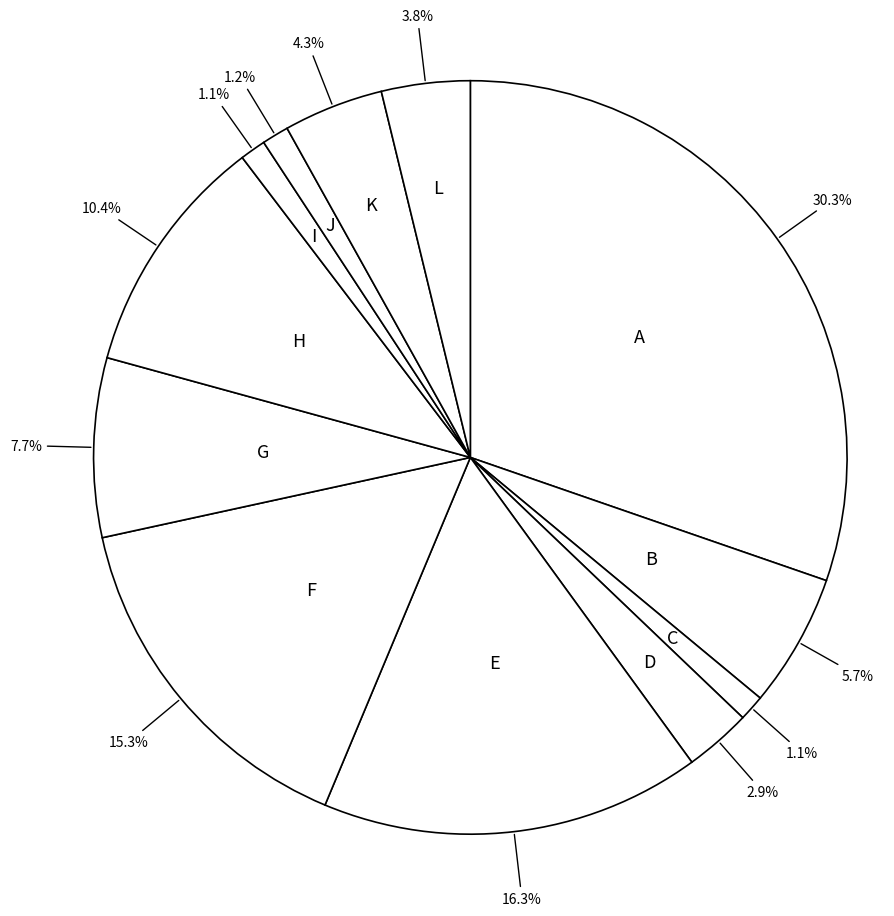

To the nearest percent, what is the average slice percentage?

8%